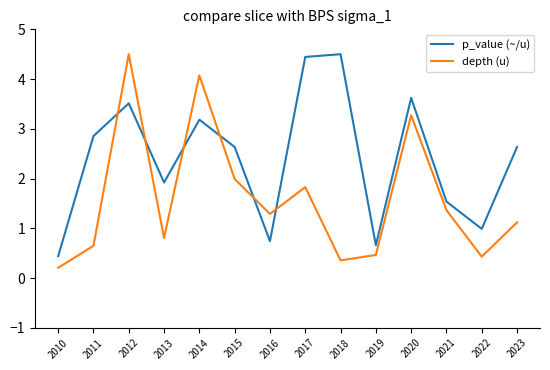

Between which two adjacent categories do p_value (~/u) and depth (u) first intersect?

2011 and 2012